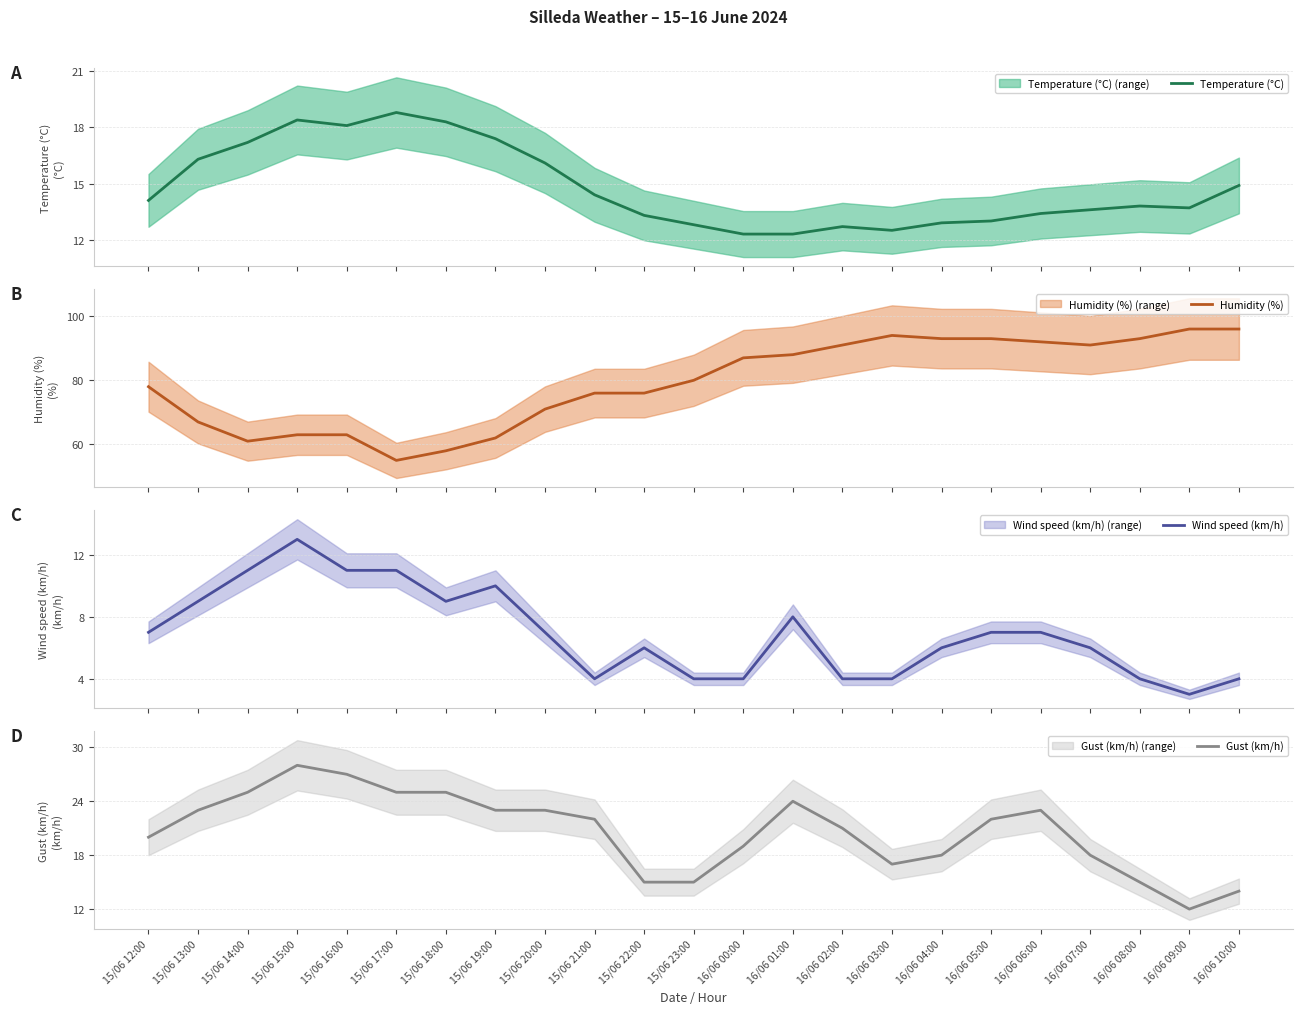

At how many categories does at least one series exceed 58?

21